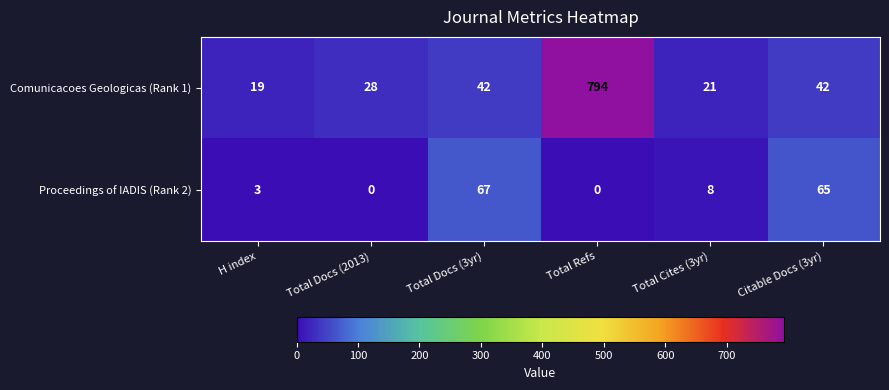

Rank the series by their maximum value, from lowest to highest.

Proceedings of IADIS (Rank 2), Comunicacoes Geologicas (Rank 1)